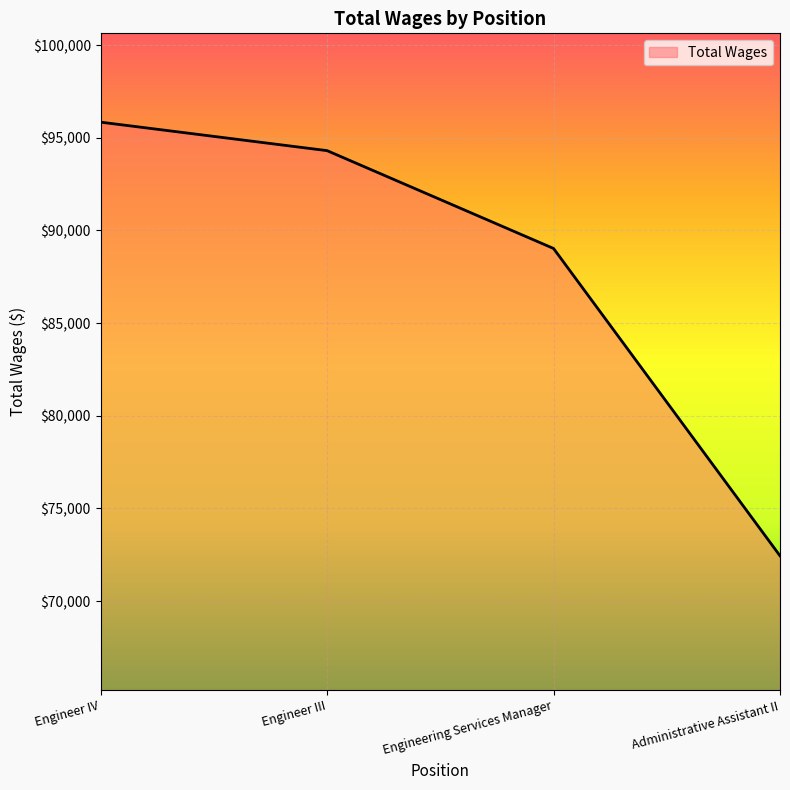

List the labels in order of value, smallest first.

Administrative Assistant II, Engineering Services Manager, Engineer III, Engineer IV